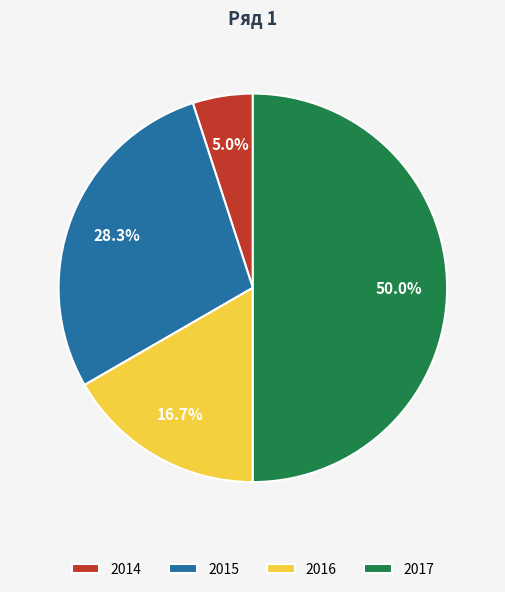

What percentage is NOT represented by 2016?

83.3%